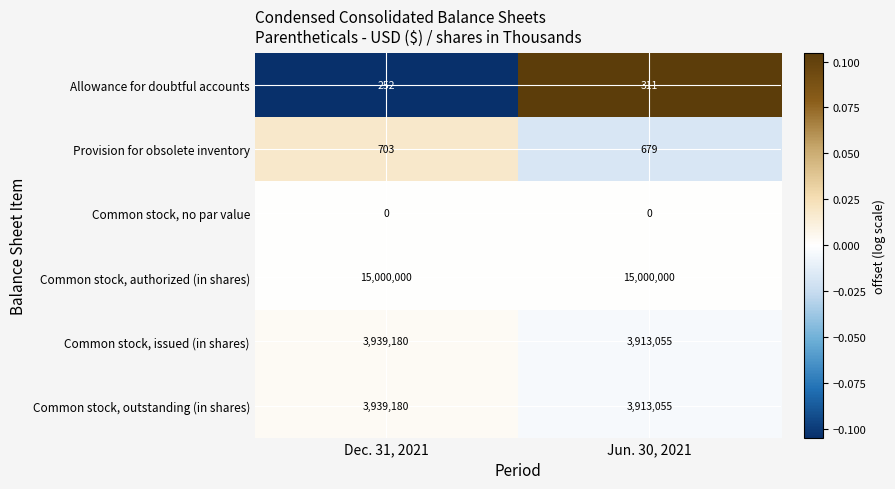

True or false: Allowance for doubtful accounts has a value of 252 at Dec. 31, 2021.

True